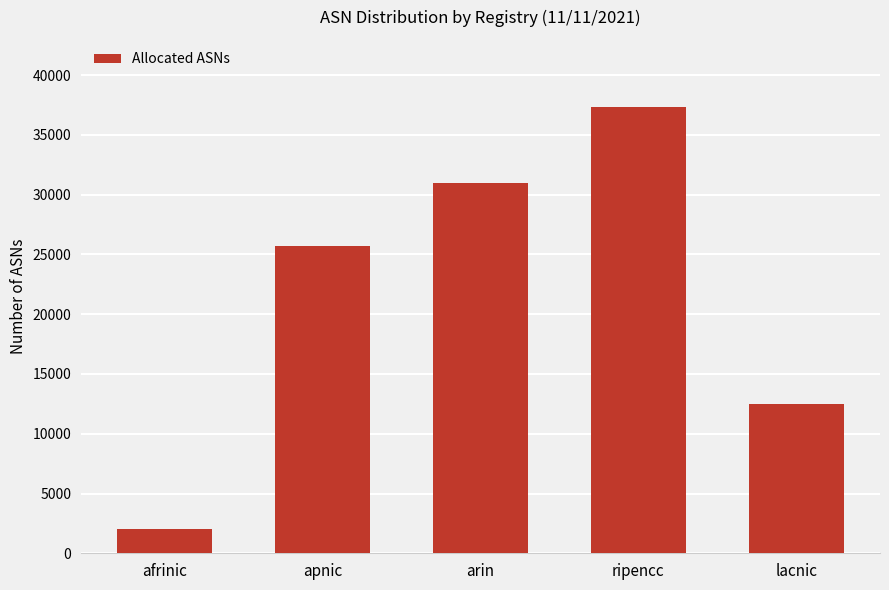

Rank the categories by value from lowest to highest.

afrinic, lacnic, apnic, arin, ripencc